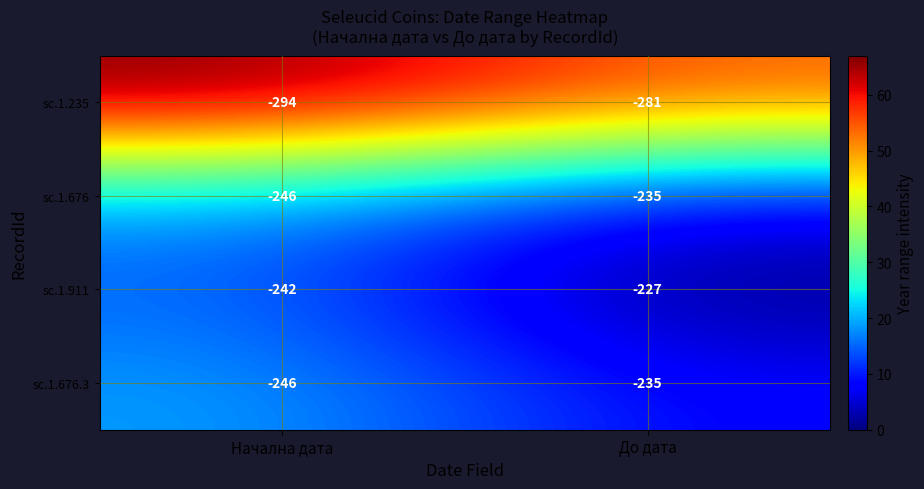

How many categories are shown in the chart?

2